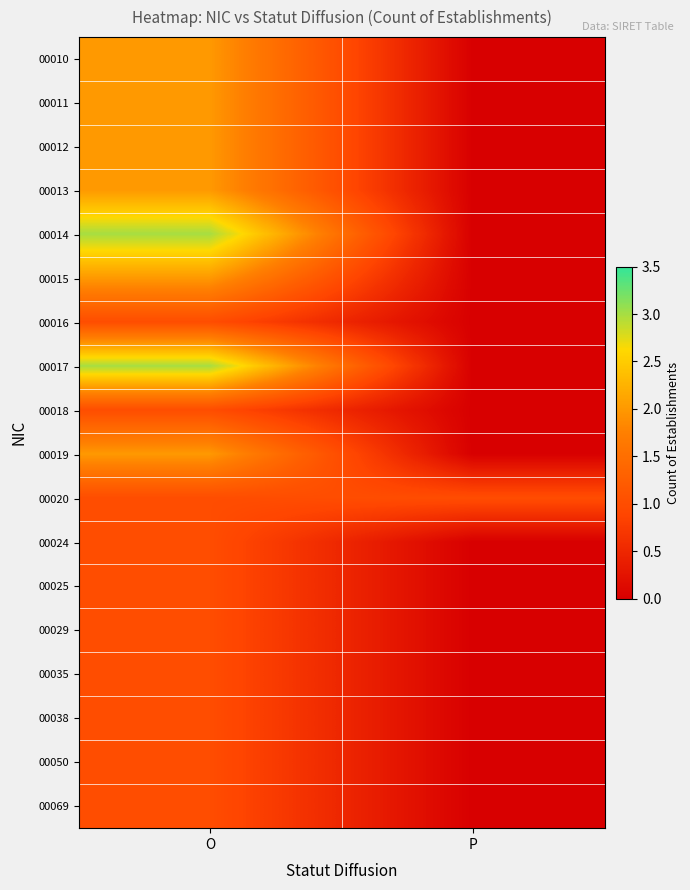

Reading left to right, extract all data points from this chart.

00010: O=2	P=0
00011: O=2	P=0
00012: O=2	P=0
00013: O=2	P=0
00014: O=3	P=0
00015: O=2	P=0
00016: O=1	P=0
00017: O=3	P=0
00018: O=1	P=0
00019: O=2	P=0
00020: O=1	P=1
00024: O=1	P=0
00025: O=1	P=0
00029: O=1	P=0
00035: O=1	P=0
00038: O=1	P=0
00050: O=1	P=0
00069: O=1	P=0